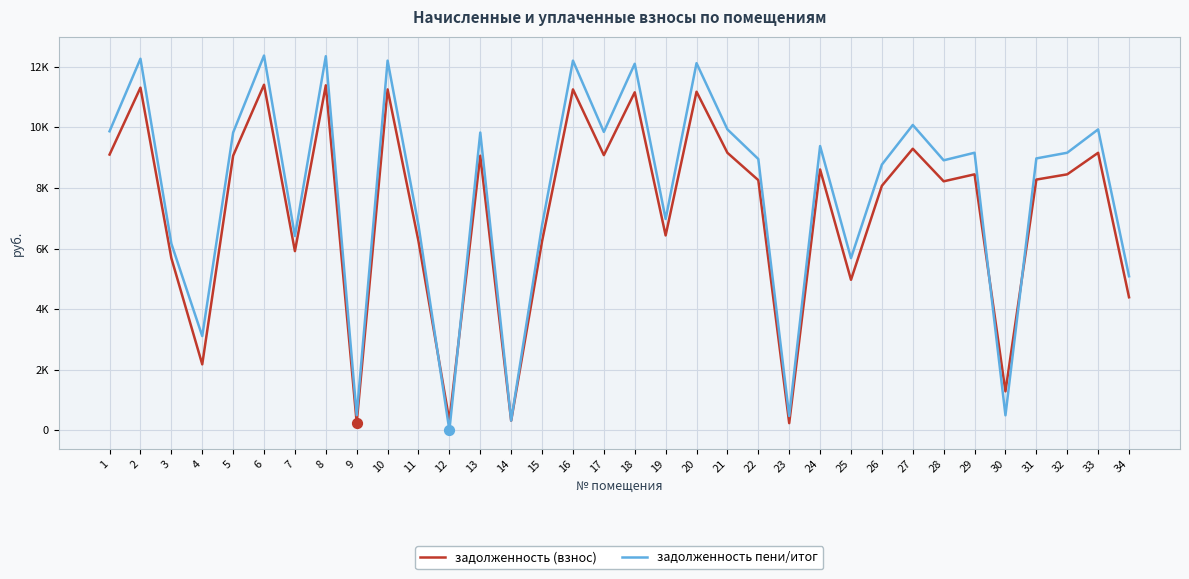

What are all the series names shown in the legend?

задолженность (взнос), задолженность пени/итог